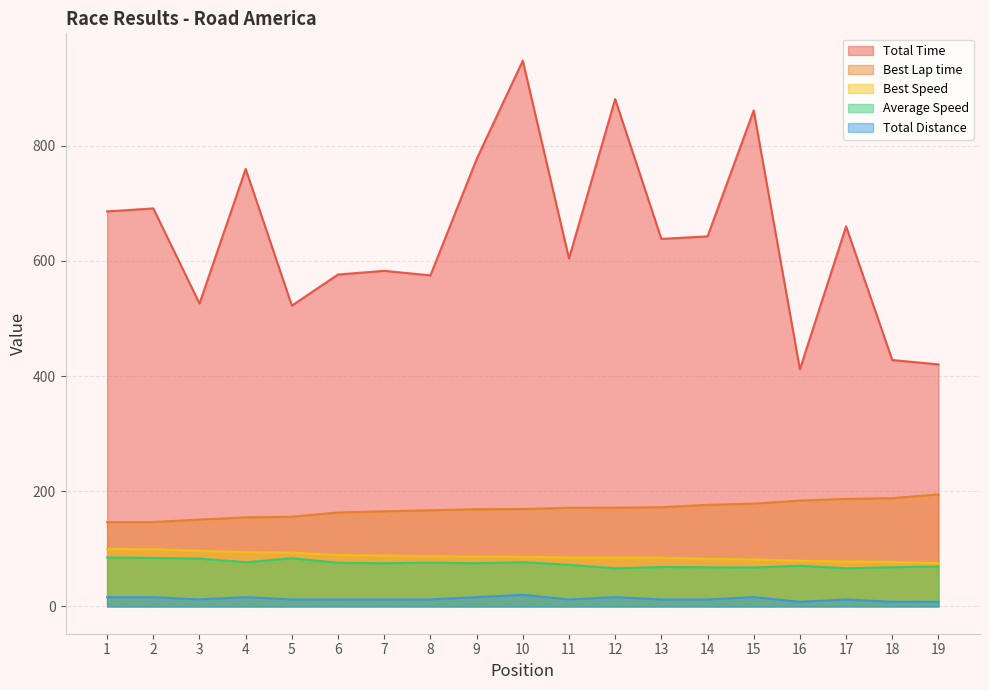

Reading left to right, list all the values displayed in this chart.

Total Time: 686.0	691.2	526.1	759.8	522.4	576.5	582.7	574.9	776.8	947.8	604.2	881.1	638.3	642.6	861.3	412.0	660.1	427.9	420.3
Best Lap time: 146.5	146.6	150.9	154.7	155.8	163.2	165.2	167.0	168.9	169.2	171.4	171.4	172.3	176.5	178.5	183.8	186.8	188.1	194.7
Best Speed: 99.5	99.4	96.6	94.2	93.5	89.3	88.2	87.3	86.3	86.1	85.0	85.0	84.6	82.6	81.6	79.3	78.0	77.5	74.9
Average Speed: 85.0	84.3	83.1	76.7	83.7	75.8	75.0	76.0	75.0	76.9	72.4	66.2	68.5	68.0	67.7	70.7	66.2	68.1	69.3
Total Distance: 16.2	16.2	12.1	16.2	12.1	12.1	12.1	12.1	16.2	20.2	12.1	16.2	12.1	12.1	16.2	8.1	12.1	8.1	8.1